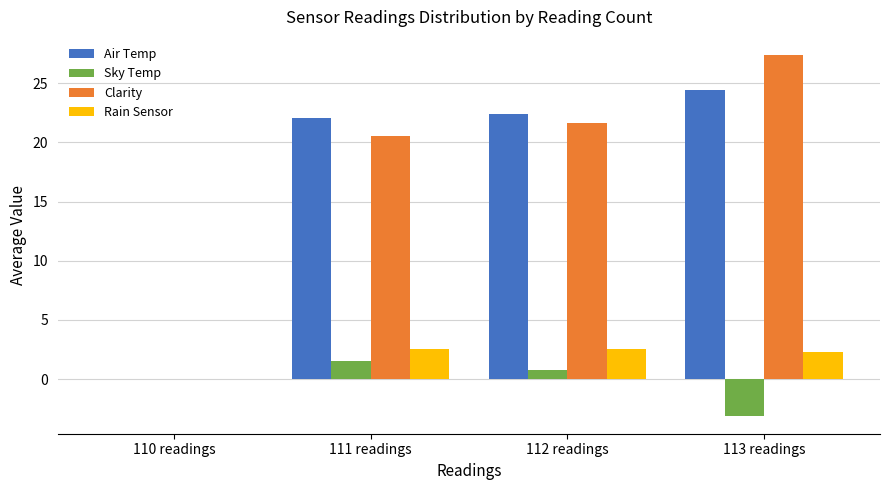

Is it true that Sky Temp equals -3.0 at 110 readings?

False